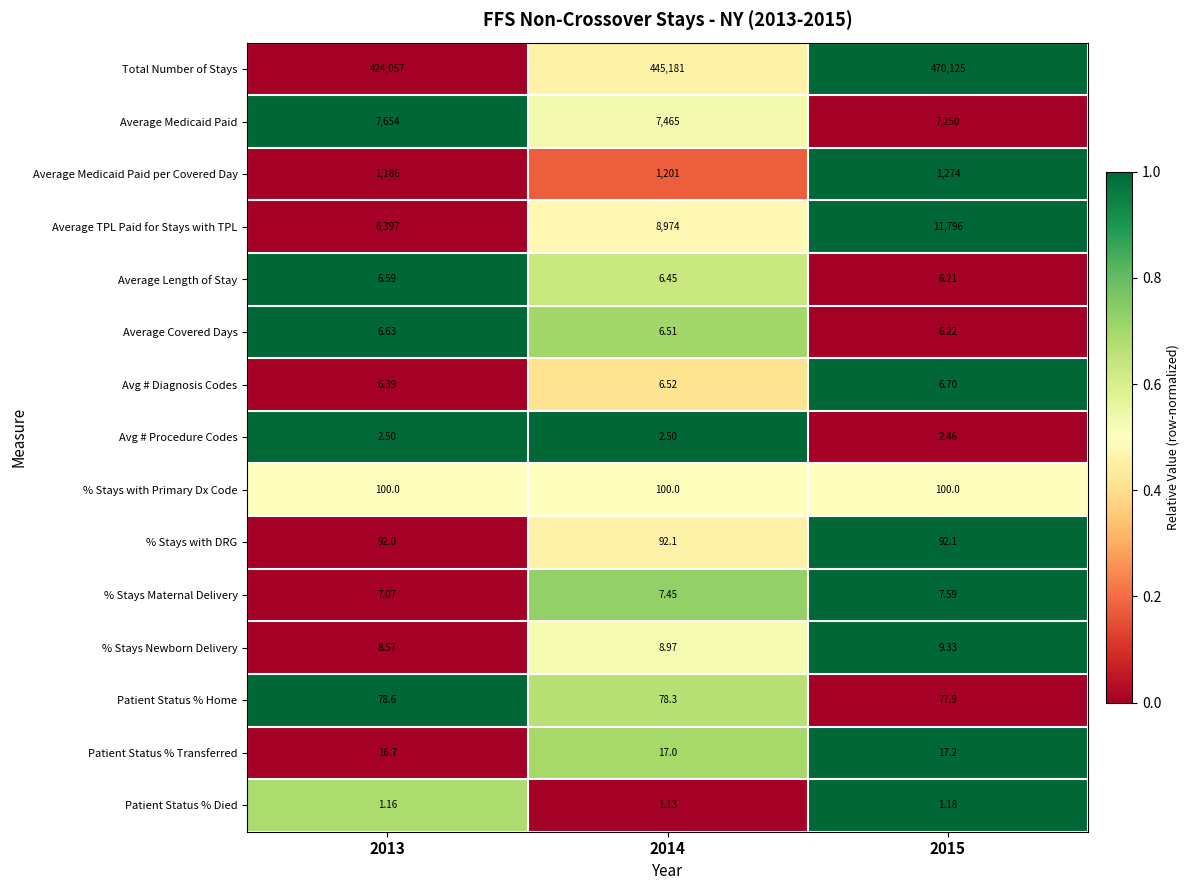

Rank the series by their maximum value, from lowest to highest.

Patient Status % Died, Avg # Procedure Codes, Average Length of Stay, Average Covered Days, Avg # Diagnosis Codes, % Stays Maternal Delivery, % Stays Newborn Delivery, Patient Status % Transferred, Patient Status % Home, % Stays with DRG, % Stays with Primary Dx Code, Average Medicaid Paid per Covered Day, Average Medicaid Paid, Average TPL Paid for Stays with TPL, Total Number of Stays